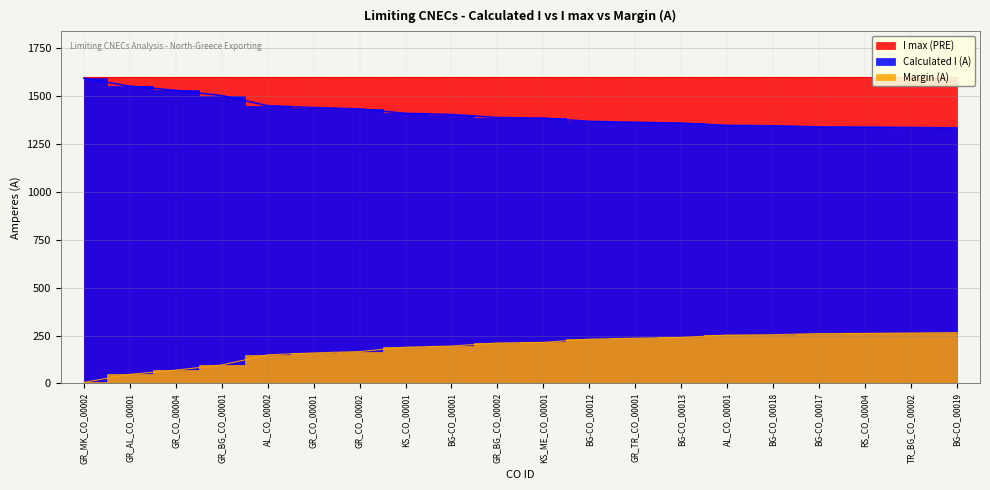

Which series has the largest range (max minus min)?

Calculated I (A)